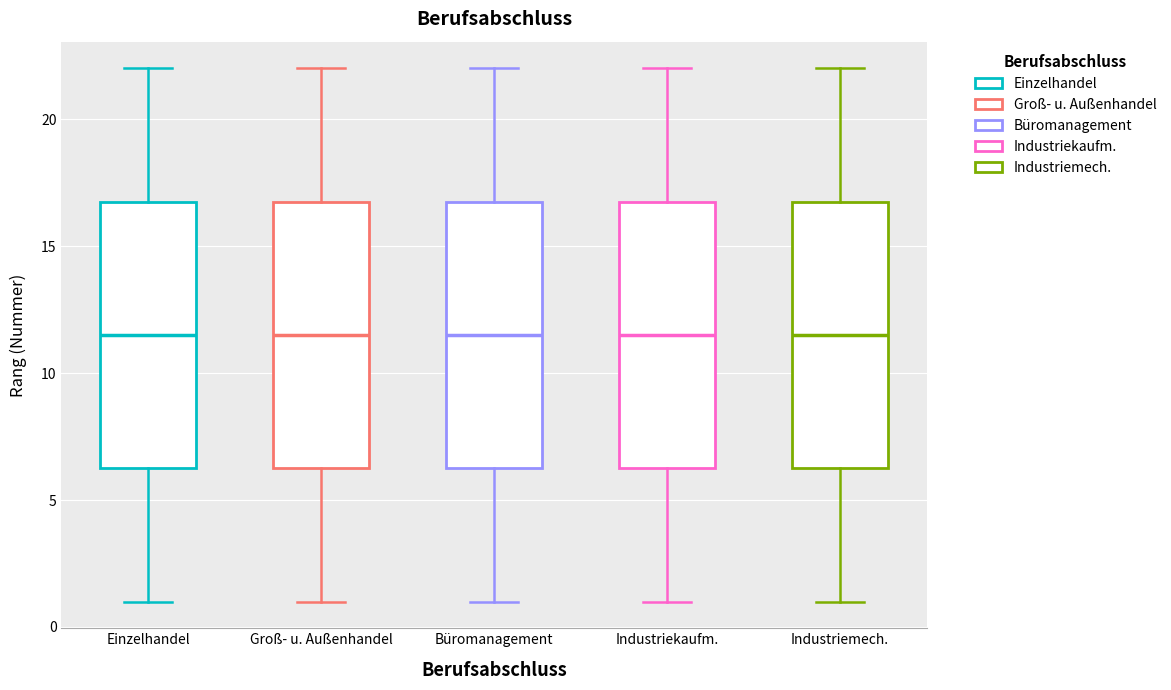

Reading left to right, read every box against the y-axis: the position of its median line, the range the box covers, and the ends of its whiskers. The values are not printed on the chart, so give them approximately, as read against the axis.

Einzelhandel: median 11.5, box 6.5 to 17.0, whiskers 1.0 to 22.0
Groß- u. Außenhandel: median 11.5, box 6.5 to 17.0, whiskers 1.0 to 22.0
Büromanagement: median 11.5, box 6.5 to 17.0, whiskers 1.0 to 22.0
Industriekaufm.: median 11.5, box 6.5 to 17.0, whiskers 1.0 to 22.0
Industriemech.: median 11.5, box 6.5 to 17.0, whiskers 1.0 to 22.0